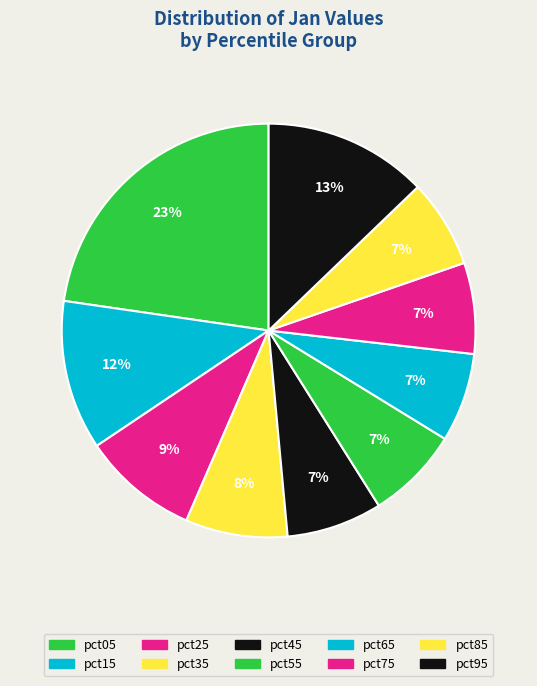

To the nearest percent, what percentage of the pie is pct65?

7%